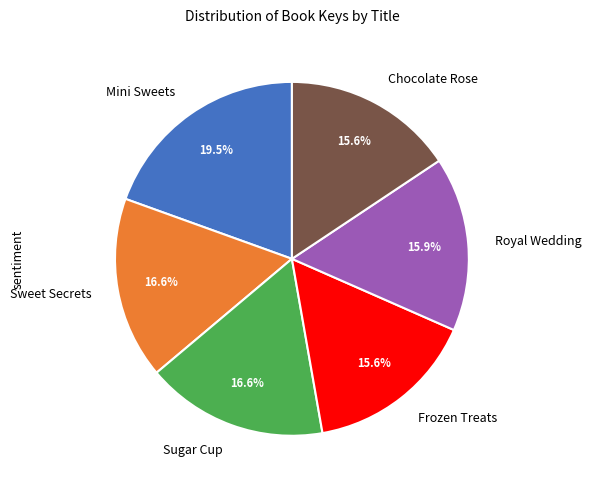

What is the ratio of the value at Royal Wedding to the value at Sugar Cup?

1.0